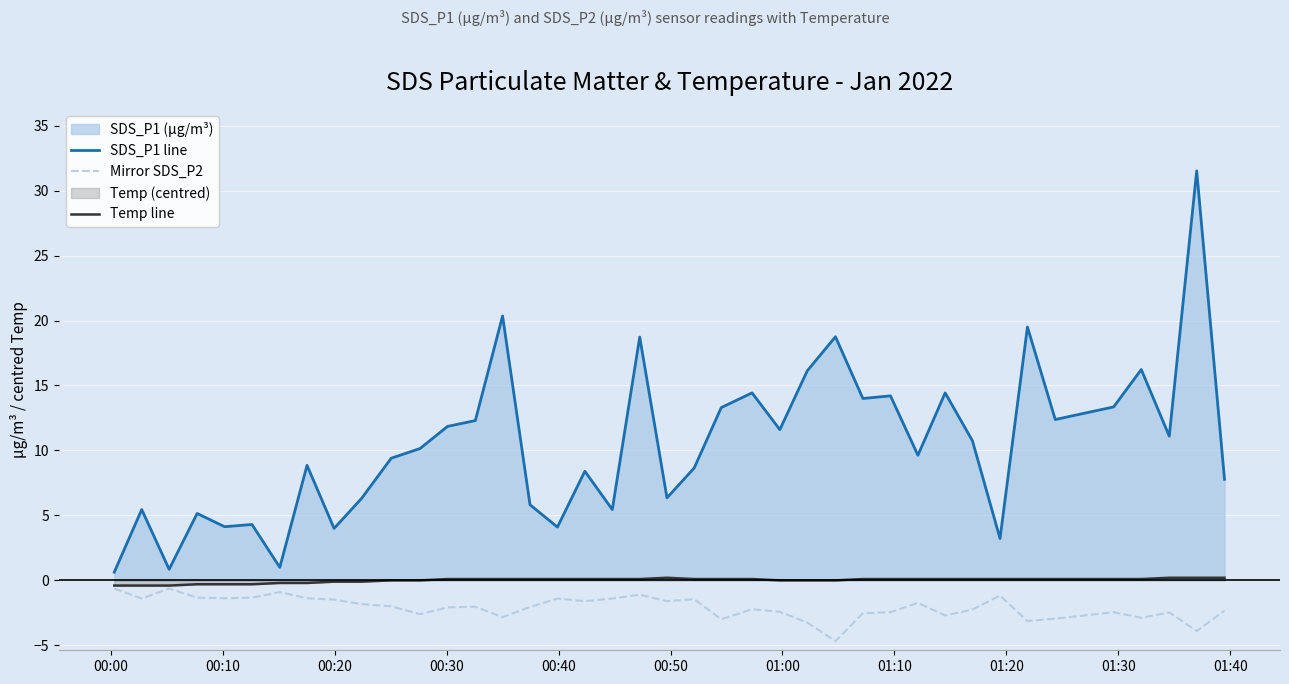

Which series has the widest spread of values?

SDS_P1 line